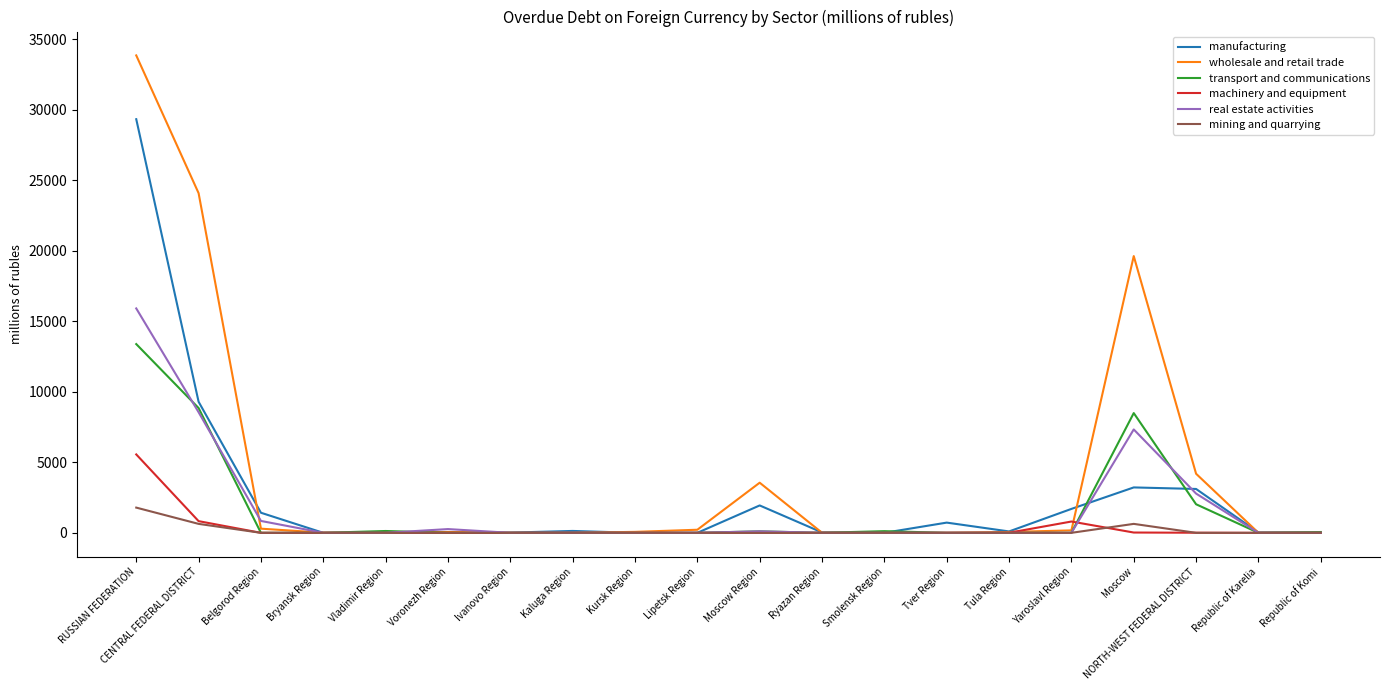

What are all the series names shown in the legend?

manufacturing, wholesale and retail trade, transport and communications, machinery and equipment, real estate activities, mining and quarrying